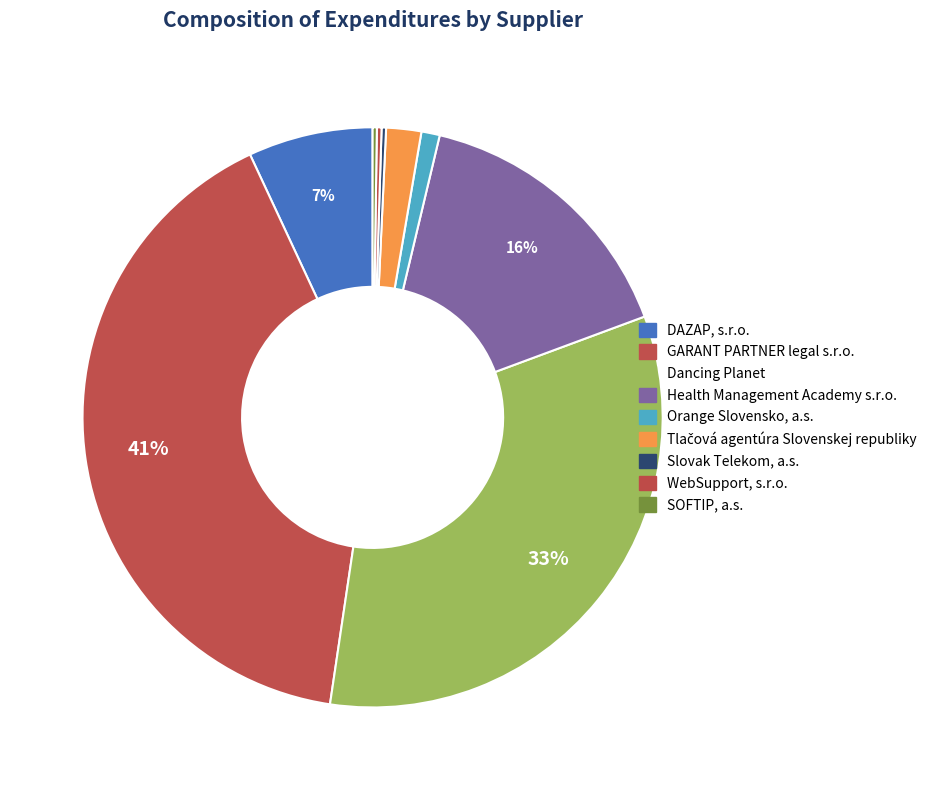

Is the sum of Orange Slovensko, a.s. and DAZAP, s.r.o. greater than half?

No